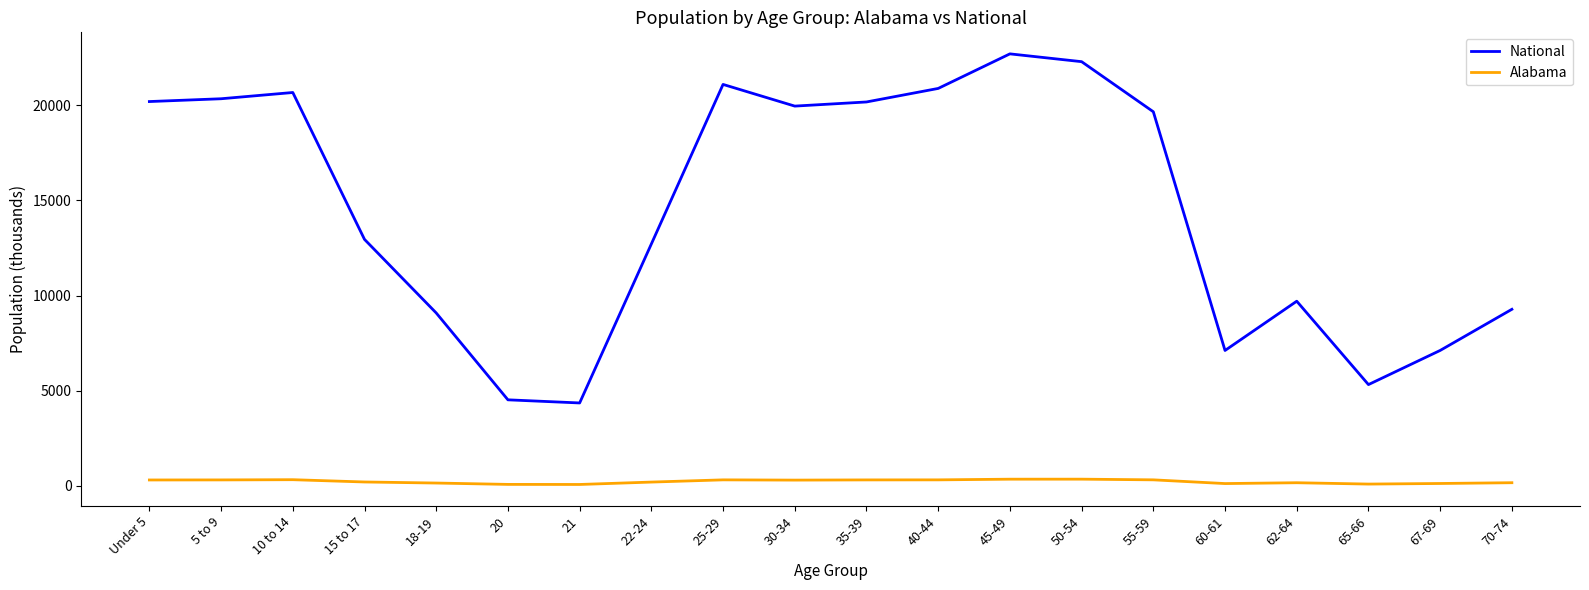

What is the minimum value for Alabama?

68.5